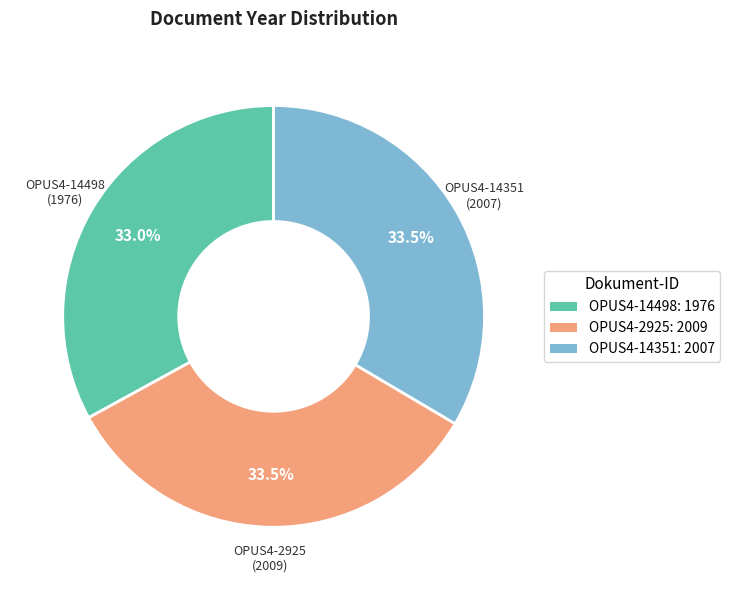

Does any single category account for the majority?

No